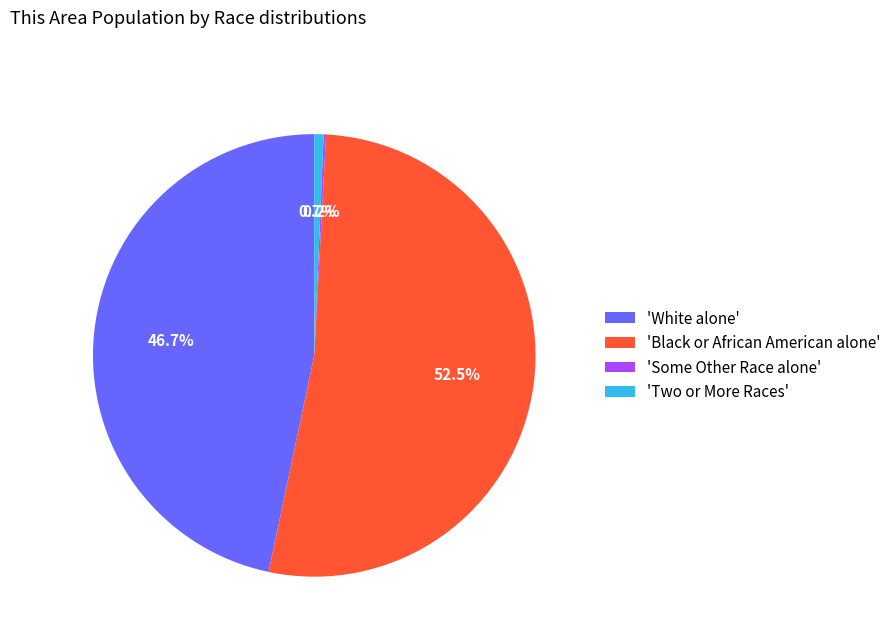

Which slice represents more than half of the pie?

'Black or African American alone'